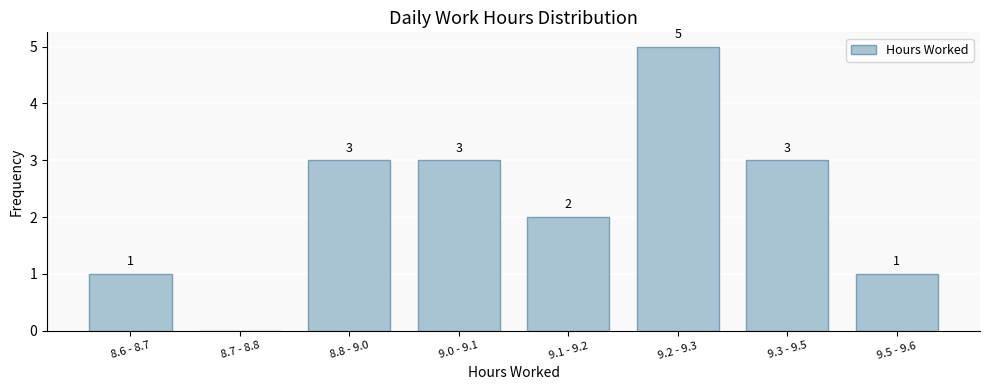

Reading left to right, what are all the values shown in this chart?

8.6 - 8.7=1	8.7 - 8.8=0	8.8 - 9.0=3	9.0 - 9.1=3	9.1 - 9.2=2	9.2 - 9.3=5	9.3 - 9.5=3	9.5 - 9.6=1